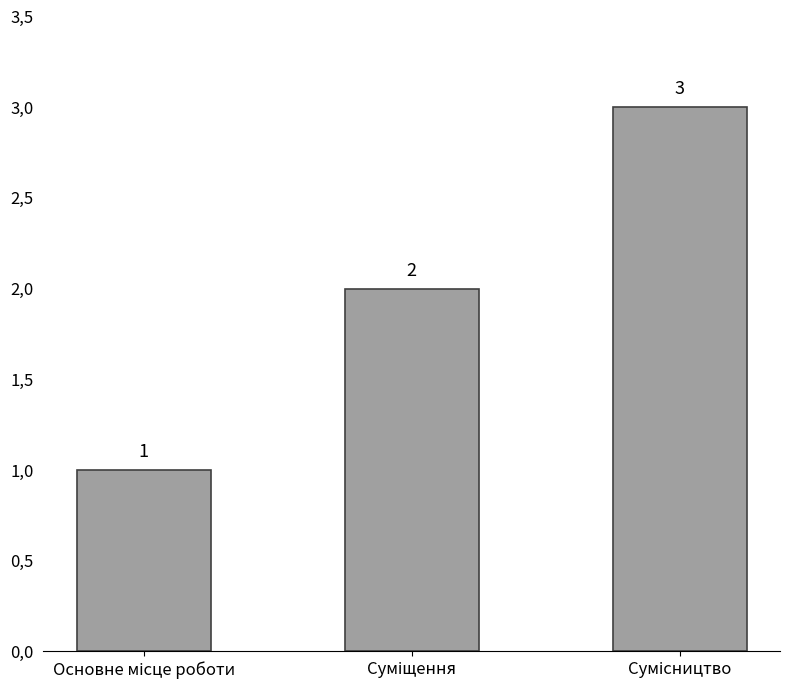

Rank the categories by value from highest to lowest.

Сумісництво, Суміщення, Основне місце роботи